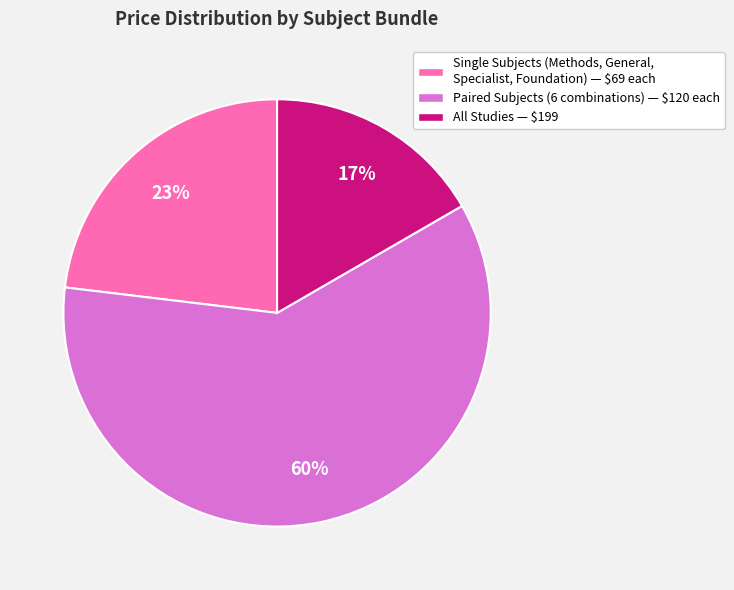

The Single Subjects (Methods, General, Specialist, Foundation) — $69 each slice represents 23% of the pie. True or false?

True